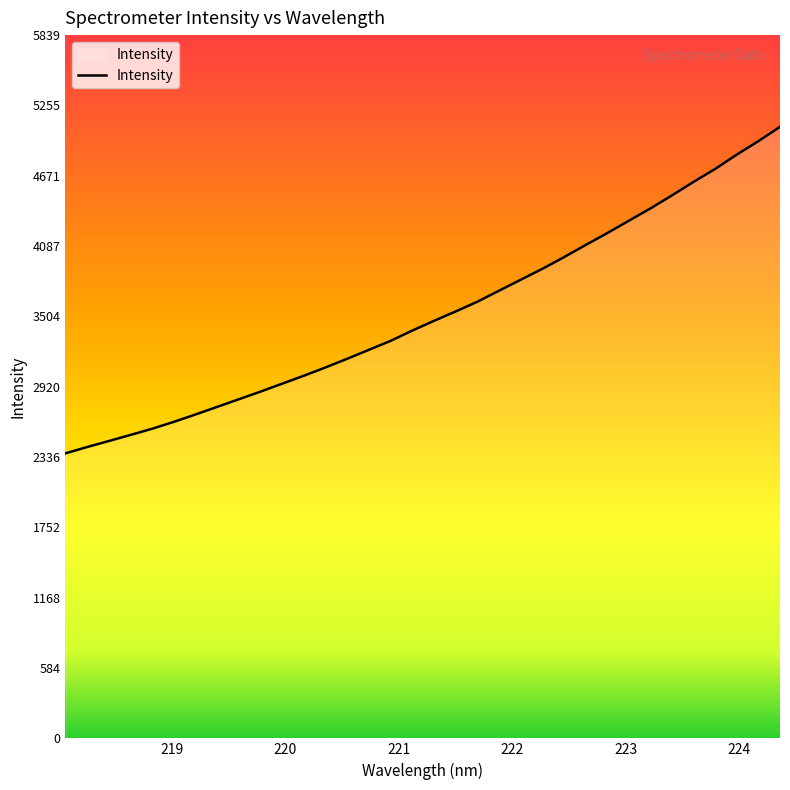

What is the difference between the maximum and minimum values?

2711.1